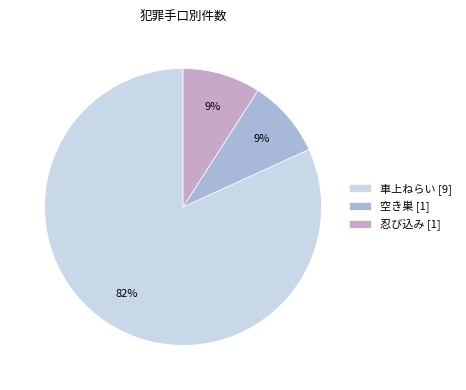

Is 車上ねらい the majority of the pie?

Yes